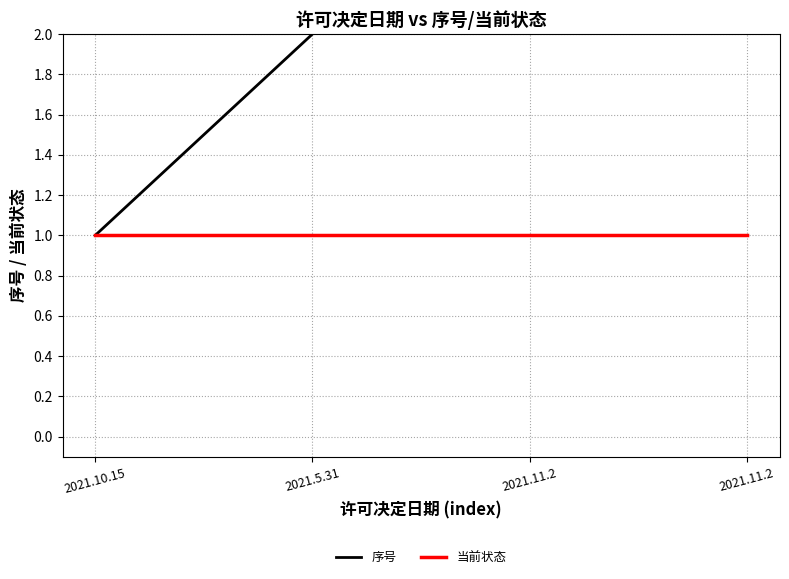

What is the approximate value of 序号 at 2021.5.31?

2